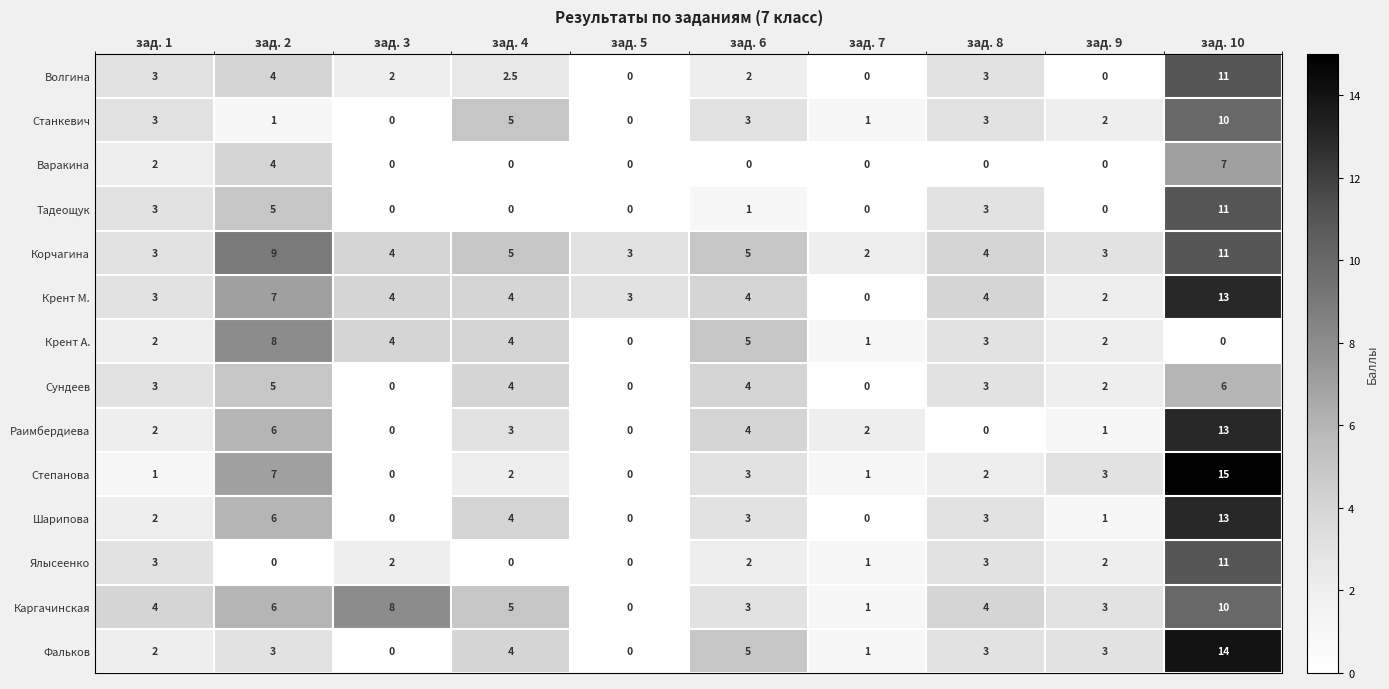

At which category is the sum across all series the highest?

зад. 10